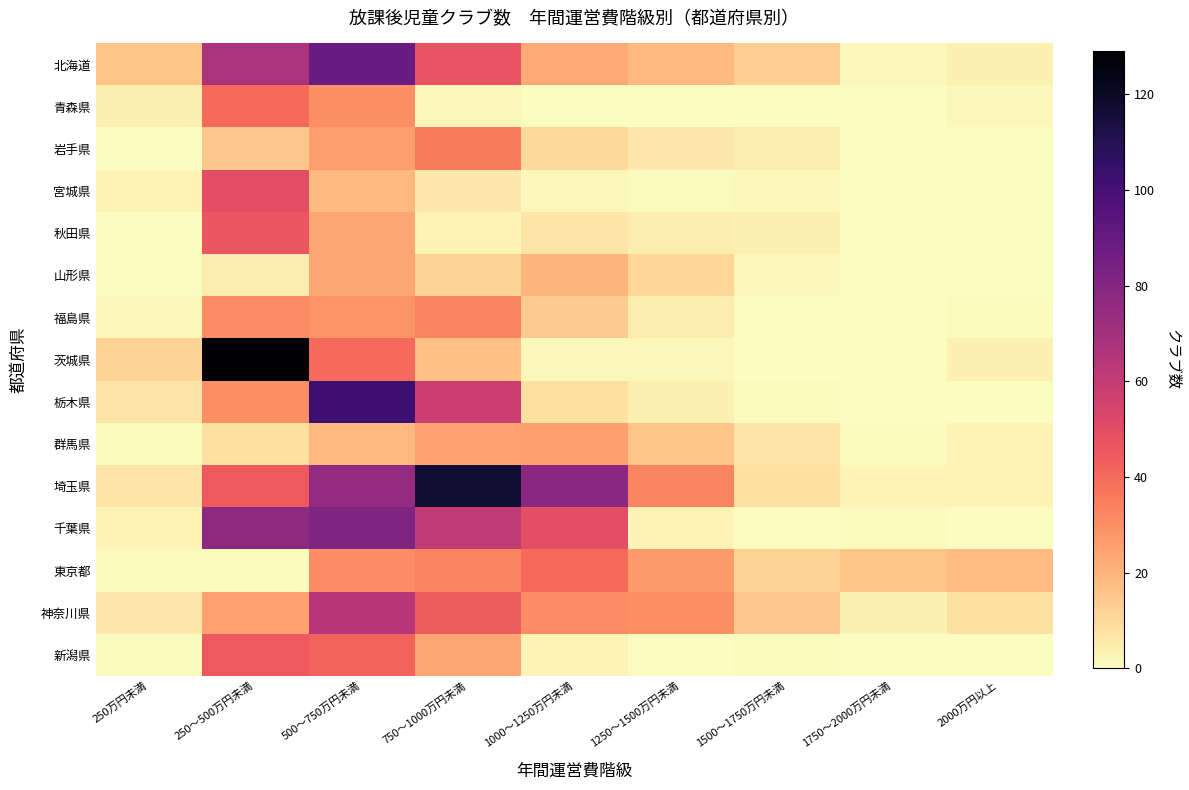

Reading left to right, what are all the values shown in this chart?

北海道: 250万円未満=16	250～500万円未満=68	500～750万円未満=89	750～1000万円未満=47	1000～1250万円未満=23	1250～1500万円未満=19	1500～1750万円未満=13	1750～2000万円未満=2	2000万円以上=4
青森県: 250万円未満=4	250～500万円未満=40	500～750万円未満=30	750～1000万円未満=2	1000～1250万円未満=0	1250～1500万円未満=0	1500～1750万円未満=0	1750～2000万円未満=0	2000万円以上=2
岩手県: 250万円未満=0	250～500万円未満=15	500～750万円未満=26	750～1000万円未満=35	1000～1250万円未満=10	1250～1500万円未満=6	1500～1750万円未満=5	1750～2000万円未満=0	2000万円以上=0
宮城県: 250万円未満=3	250～500万円未満=49	500～750万円未満=19	750～1000万円未満=6	1000～1250万円未満=2	1250～1500万円未満=1	1500～1750万円未満=2	1750～2000万円未満=0	2000万円以上=0
秋田県: 250万円未満=0	250～500万円未満=46	500～750万円未満=24	750～1000万円未満=3	1000～1250万円未満=7	1250～1500万円未満=5	1500～1750万円未満=4	1750～2000万円未満=0	2000万円以上=0
山形県: 250万円未満=0	250～500万円未満=5	500～750万円未満=24	750～1000万円未満=12	1000～1250万円未満=20	1250～1500万円未満=11	1500～1750万円未満=2	1750～2000万円未満=0	2000万円以上=0
福島県: 250万円未満=2	250～500万円未満=31	500～750万円未満=29	750～1000万円未満=33	1000～1250万円未満=14	1250～1500万円未満=5	1500～1750万円未満=0	1750～2000万円未満=0	2000万円以上=1
茨城県: 250万円未満=12	250～500万円未満=129	500～750万円未満=40	750～1000万円未満=17	1000～1250万円未満=2	1250～1500万円未満=2	1500～1750万円未満=0	1750～2000万円未満=0	2000万円以上=4
栃木県: 250万円未満=7	250～500万円未満=30	500～750万円未満=102	750～1000万円未満=58	1000～1250万円未満=8	1250～1500万円未満=4	1500～1750万円未満=1	1750～2000万円未満=0	2000万円以上=0
群馬県: 250万円未満=1	250～500万円未満=8	500～750万円未満=19	750～1000万円未満=25	1000～1250万円未満=26	1250～1500万円未満=16	1500～1750万円未満=7	1750～2000万円未満=1	2000万円以上=3
埼玉県: 250万円未満=7	250～500万円未満=45	500～750万円未満=75	750～1000万円未満=117	1000～1250万円未満=78	1250～1500万円未満=33	1500～1750万円未満=8	1750～2000万円未満=3	2000万円以上=3
千葉県: 250万円未満=3	250～500万円未満=77	500～750万円未満=82	750～1000万円未満=61	1000～1250万円未満=49	1250～1500万円未満=3	1500～1750万円未満=0	1750～2000万円未満=1	2000万円以上=0
東京都: 250万円未満=1	250～500万円未満=1	500～750万円未満=31	750～1000万円未満=33	1000～1250万円未満=40	1250～1500万円未満=27	1500～1750万円未満=12	1750～2000万円未満=16	2000万円以上=18
神奈川県: 250万円未満=6	250～500万円未満=25	500～750万円未満=63	750～1000万円未満=44	1000～1250万円未満=31	1250～1500万円未満=30	1500～1750万円未満=15	1750～2000万円未満=4	2000万円以上=8
新潟県: 250万円未満=1	250～500万円未満=45	500～750万円未満=42	750～1000万円未満=24	1000～1250万円未満=3	1250～1500万円未満=0	1500～1750万円未満=1	1750～2000万円未満=0	2000万円以上=0